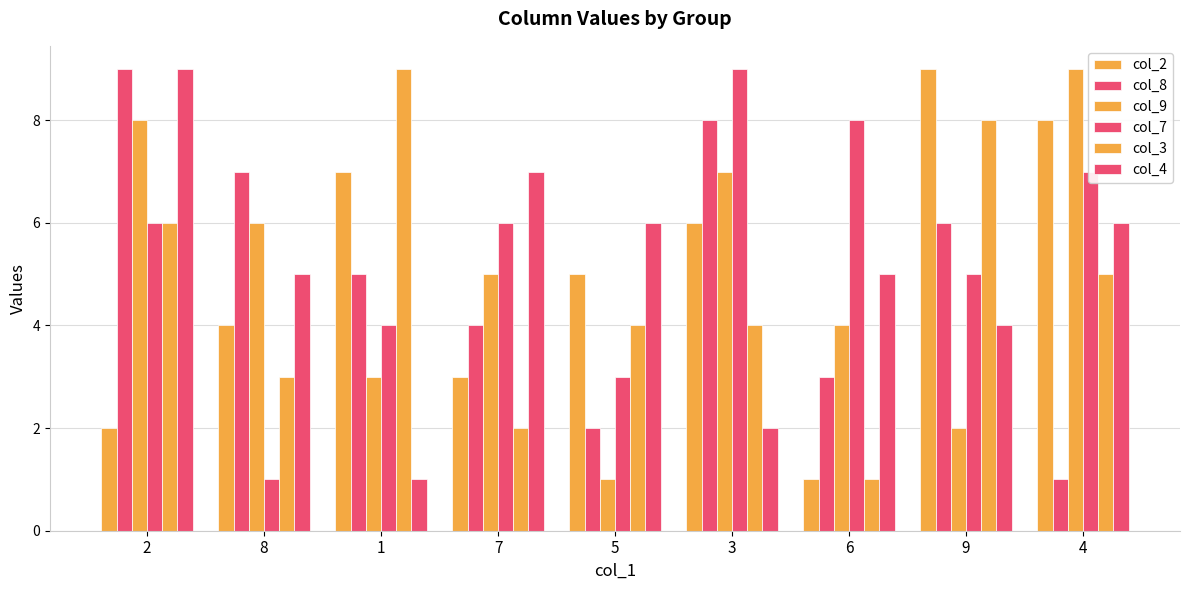

How many distinct data groups are displayed?

6